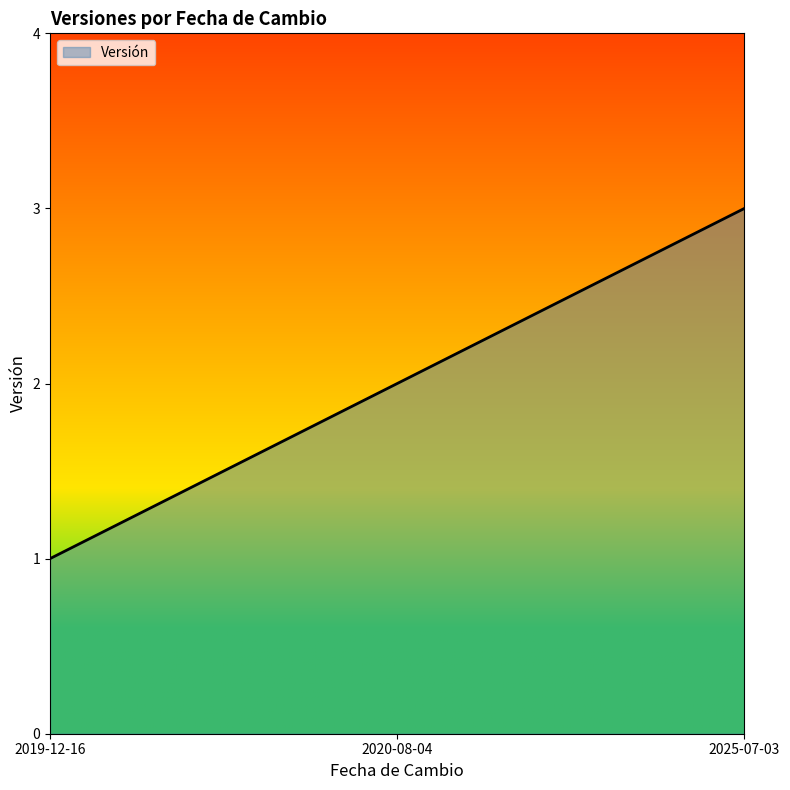

What is the smallest value displayed?

1